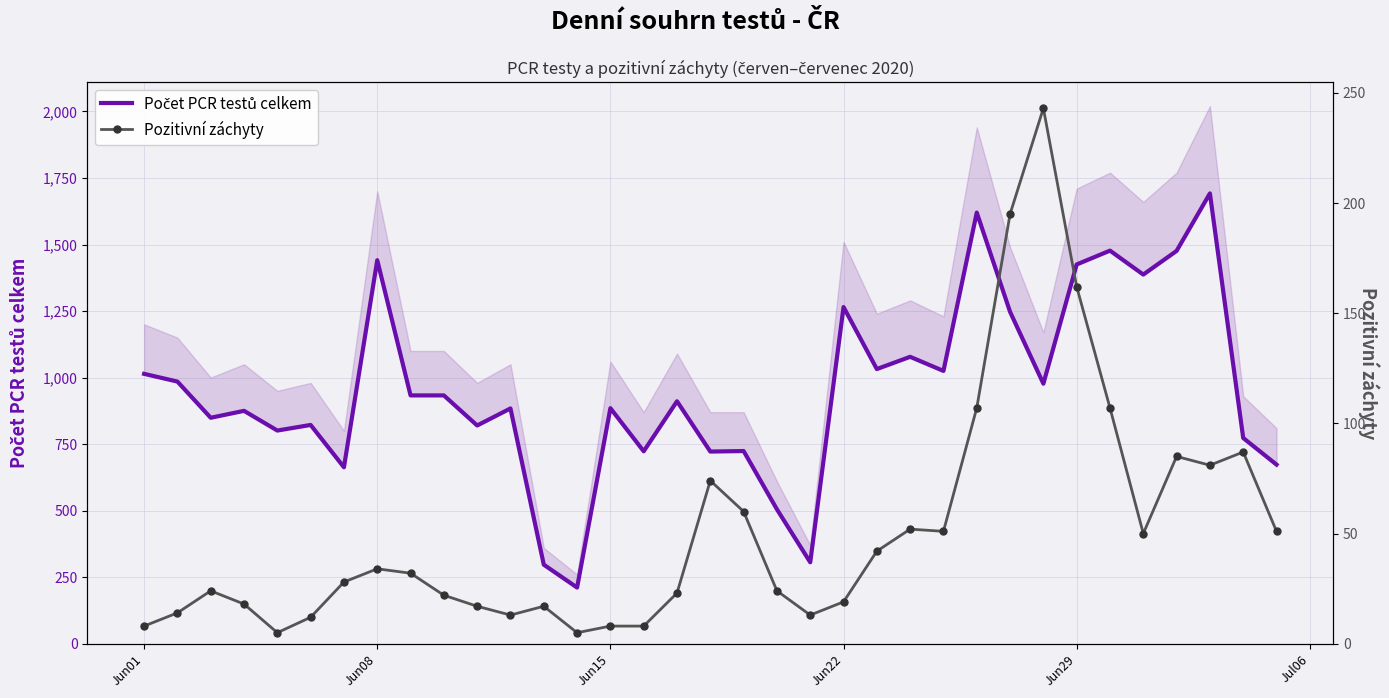

True or false: Počet PCR testů celkem has more than 2 interior local peaks.

True